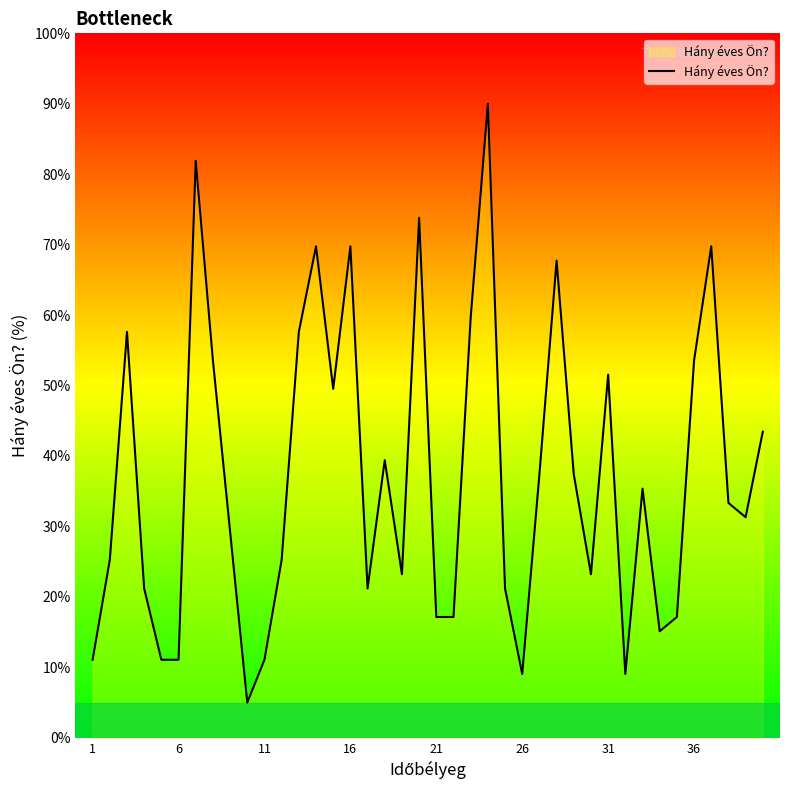

What is the greatest value displayed?

90.0